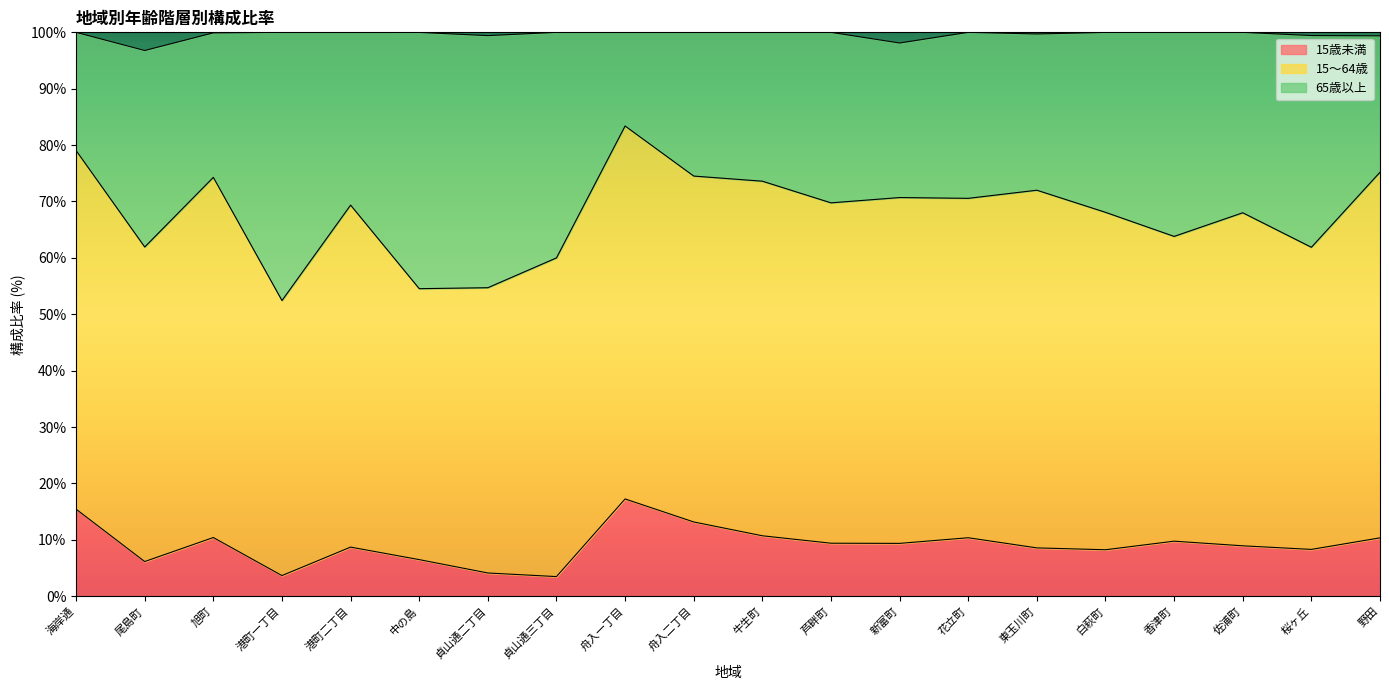

Which category has the lowest value in the 15歳未満 series?

貞山通三丁目